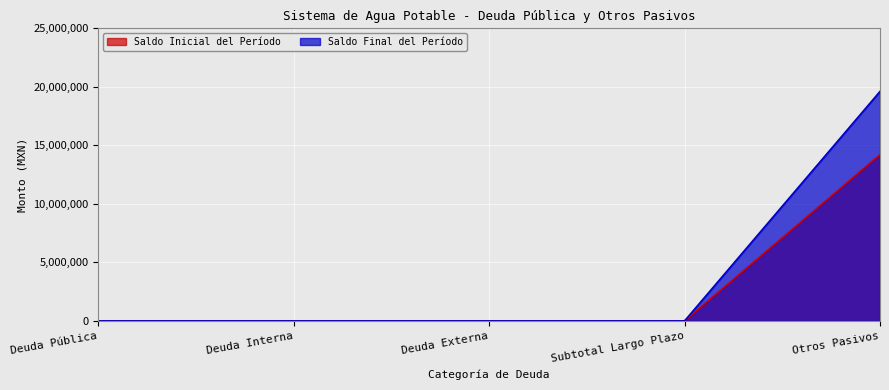

True or false: Saldo Inicial del Período and Saldo Final del Período intersect in this chart.

False